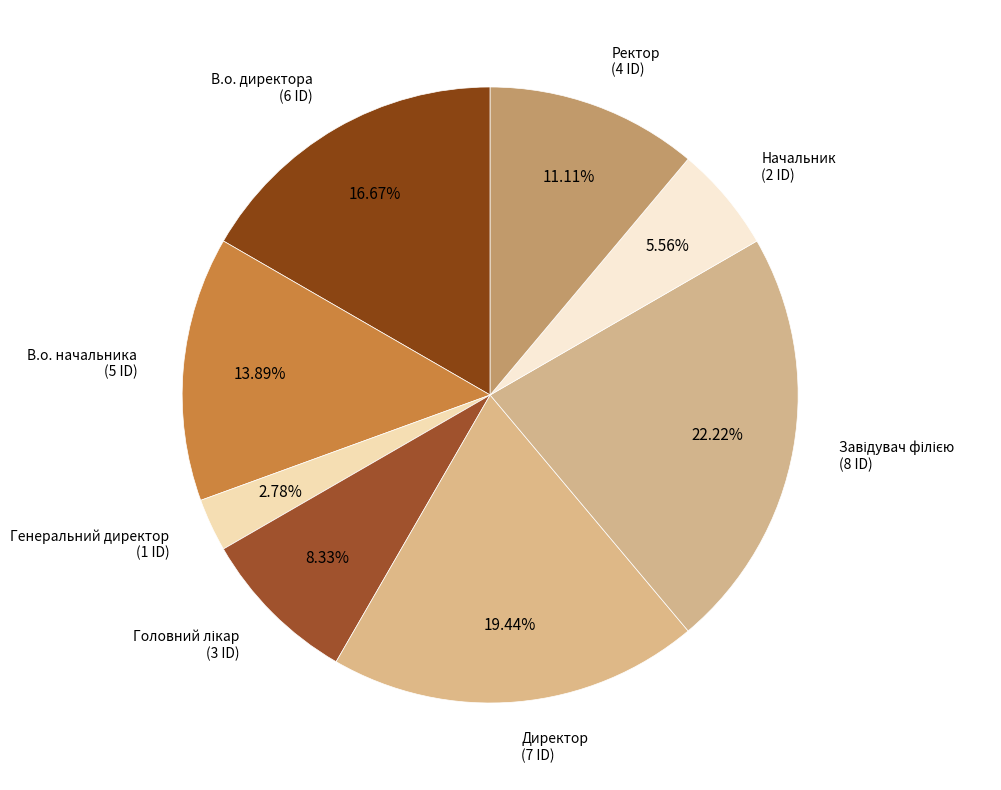

Is it true that Генеральний директор is 3% of the pie?

True